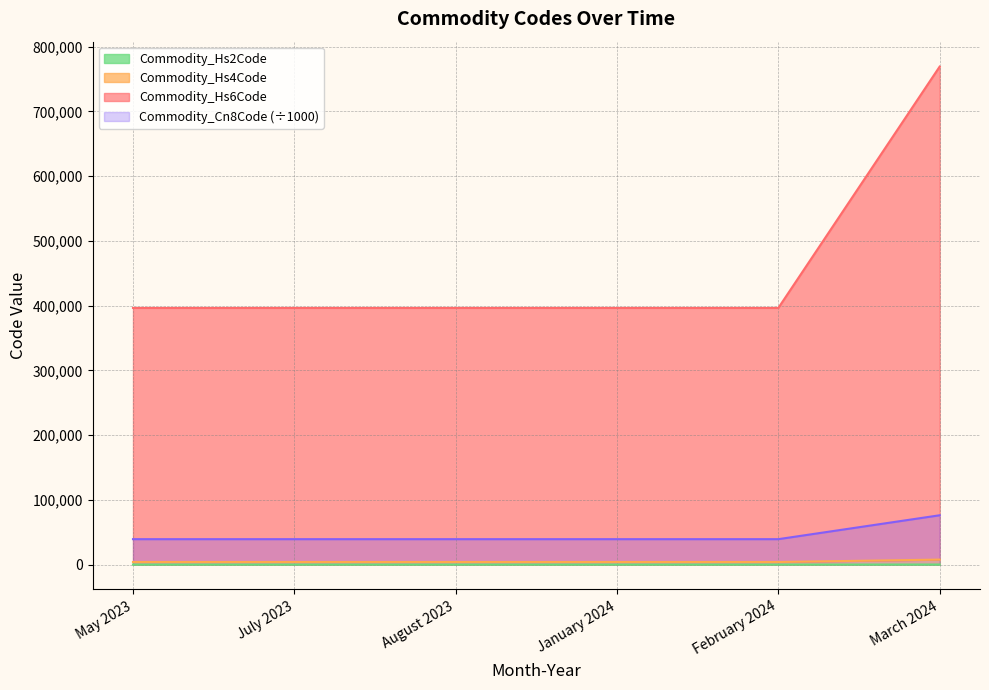

The Commodity_Hs2Code series shows 573155.8 at July 2023. True or false?

False